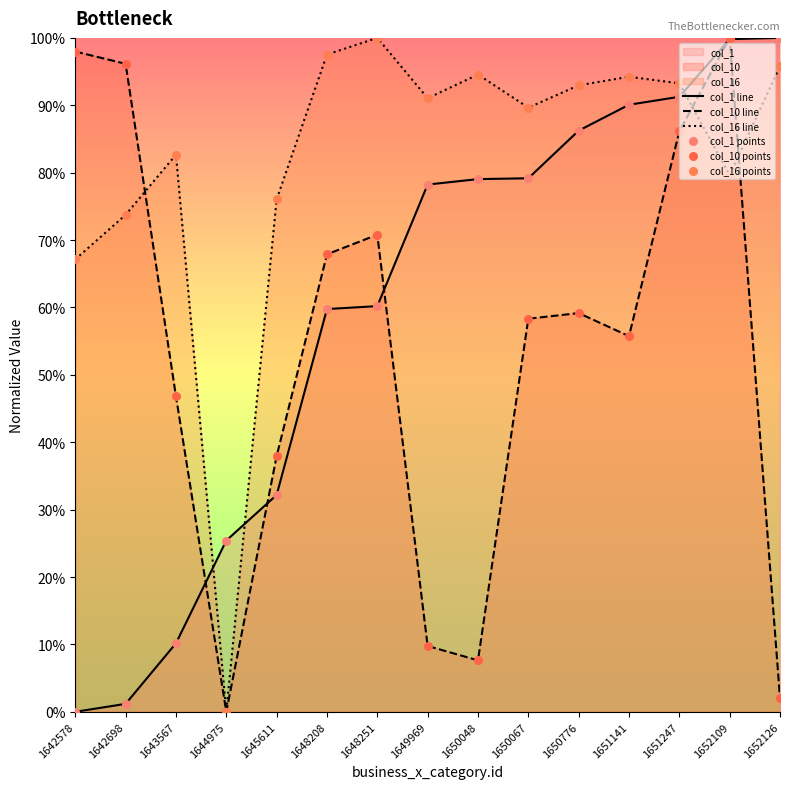

Which series reaches the maximum Y coordinate?

col_1 line